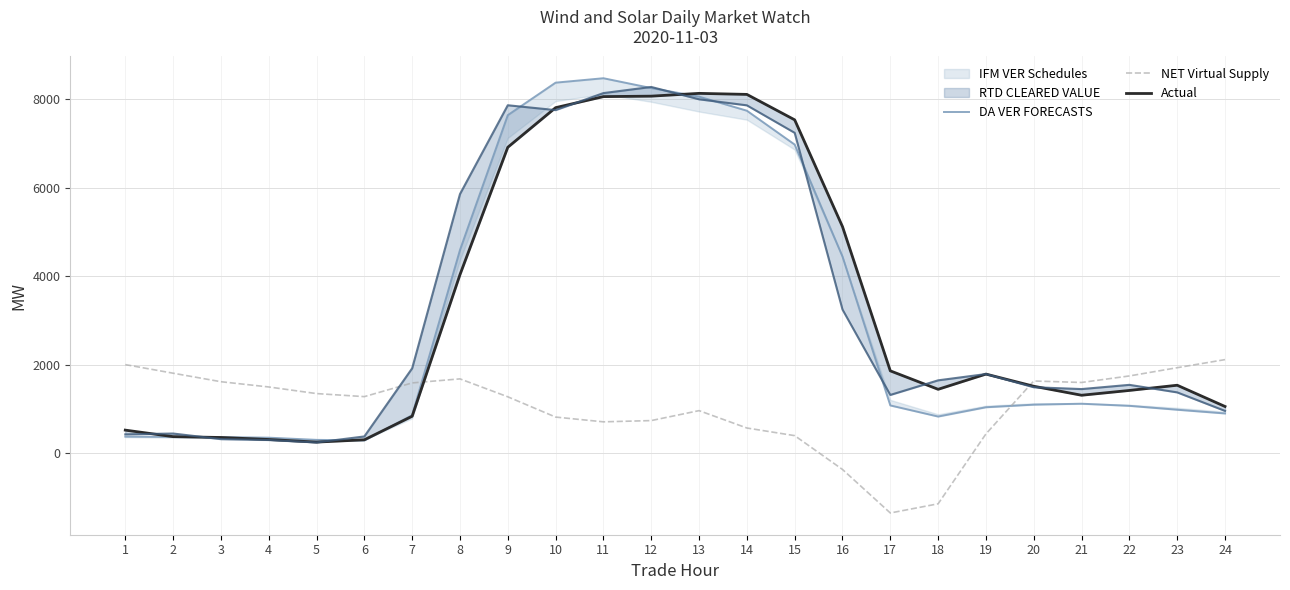

The value of NET Virtual Supply at 24 is 3061.9. True or false?

False